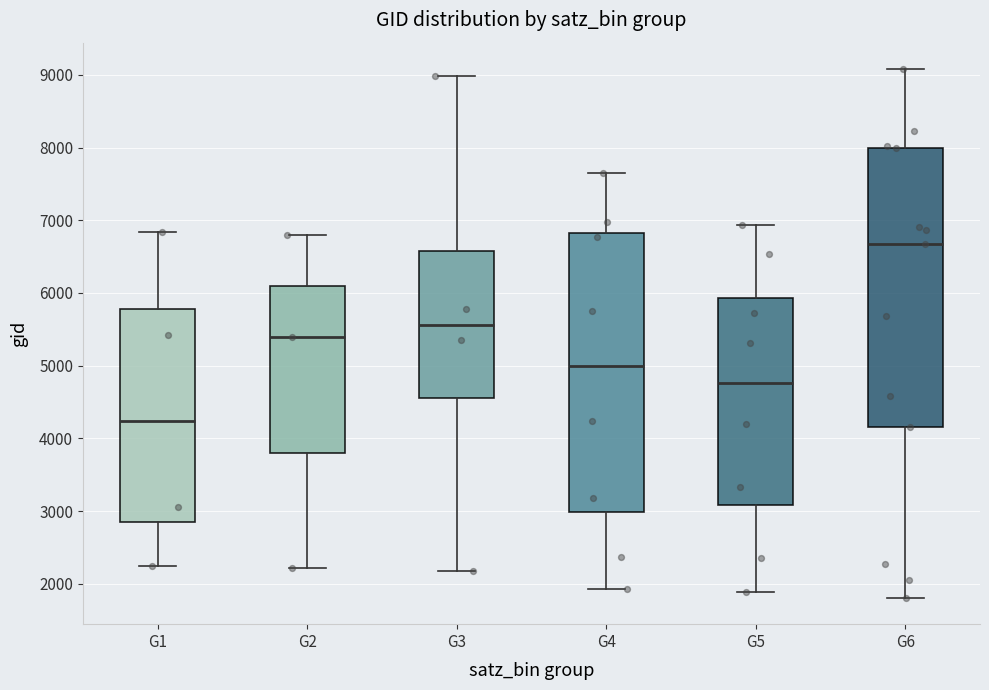

Reading left to right, read every box against the y-axis: the position of its median line, the range the box covers, and the ends of its whiskers. The values are not printed on the chart, so give them approximately, as read against the axis.

G1: median 4200, box 2800 to 5800, whiskers 2200 to 6800
G2: median 5400, box 3800 to 6100, whiskers 2200 to 6800
G3: median 5600, box 4600 to 6600, whiskers 2200 to 9000
G4: median 5000, box 3000 to 6800, whiskers 1900 to 7600
G5: median 4800, box 3100 to 5900, whiskers 1900 to 6900
G6: median 6700, box 4200 to 8000, whiskers 1800 to 9100